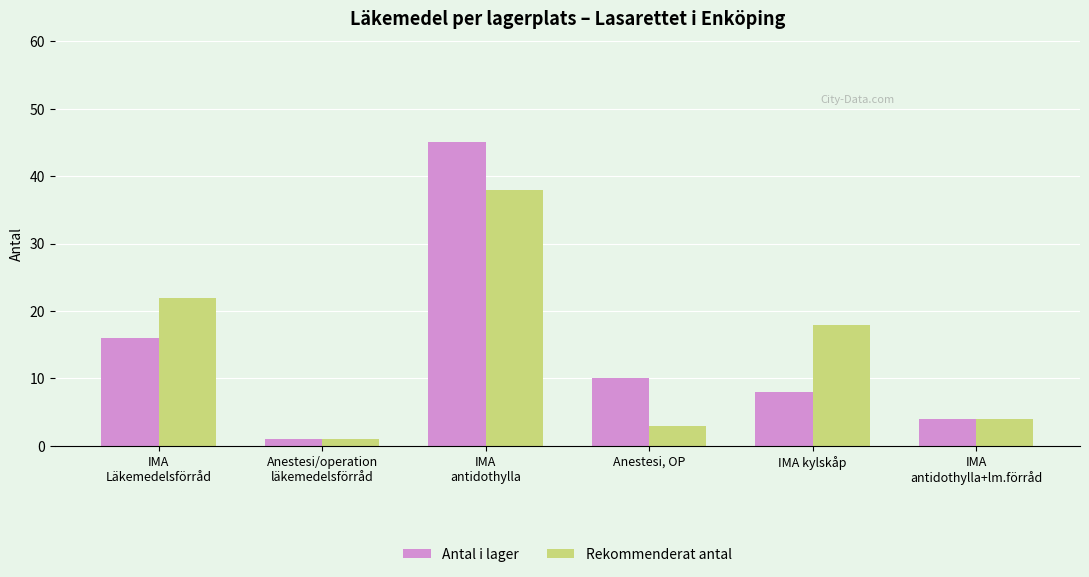

Where does the Antal i lager series first go above 10?

IMA
Läkemedelsförråd